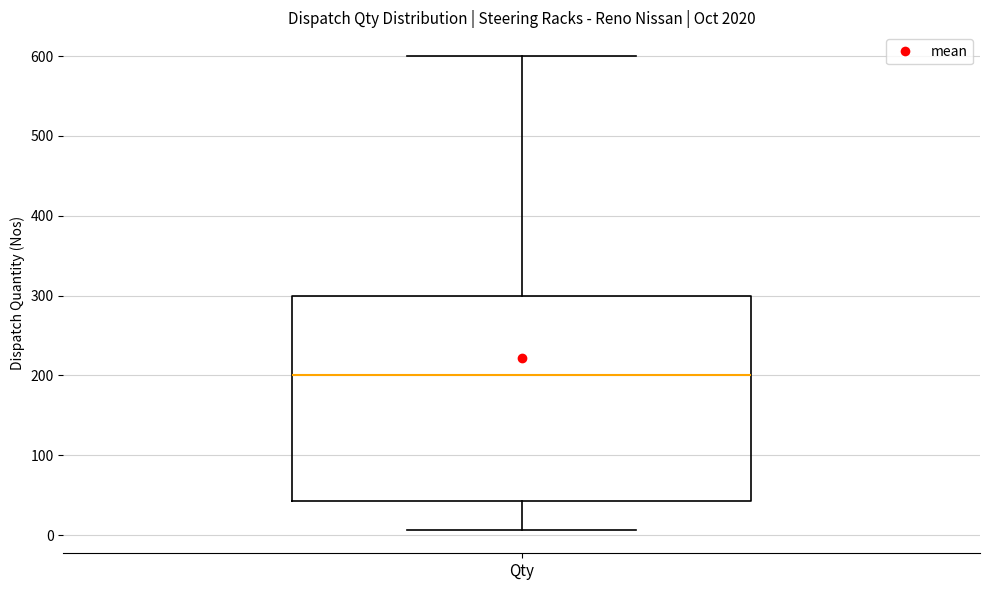

Read this box plot against the y-axis: the position of the median line, the range covered by the box, and the ends of both whiskers. The values are not printed on the chart, so give them approximately, as read against the axis.

median 200, box 40 to 300, whiskers 10 to 600